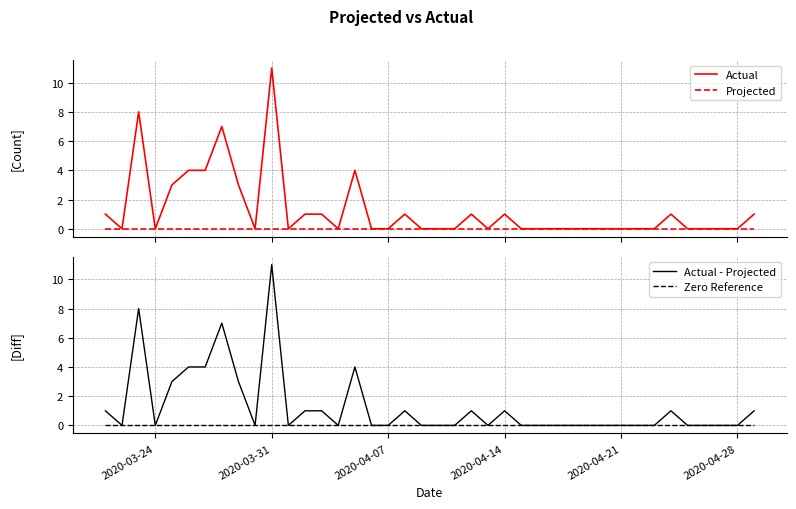

True or false: Actual has a value of 1 at 2020-04-14.

True